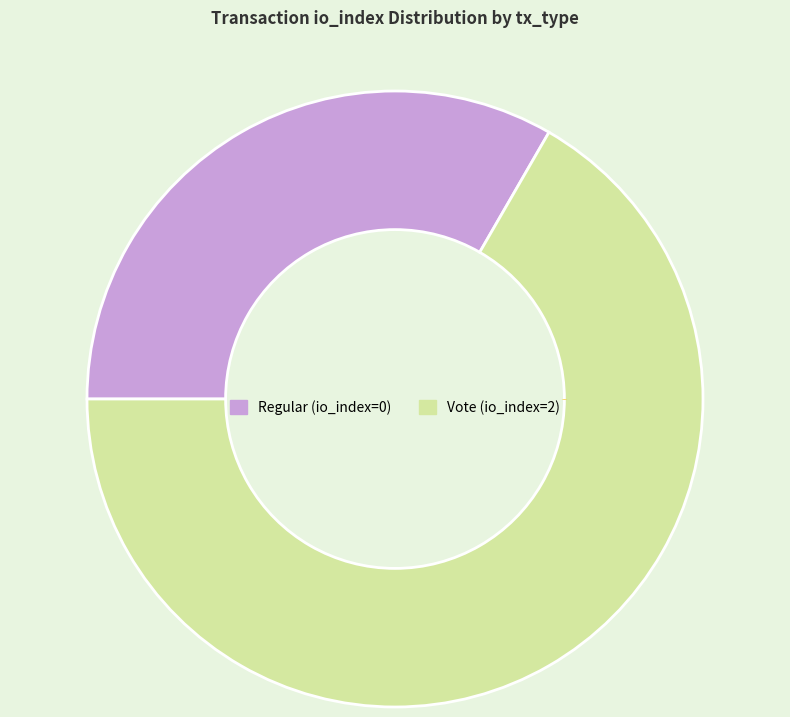

Which has a higher value, Vote (io_index=2) or Regular (io_index=0)?

Vote (io_index=2)